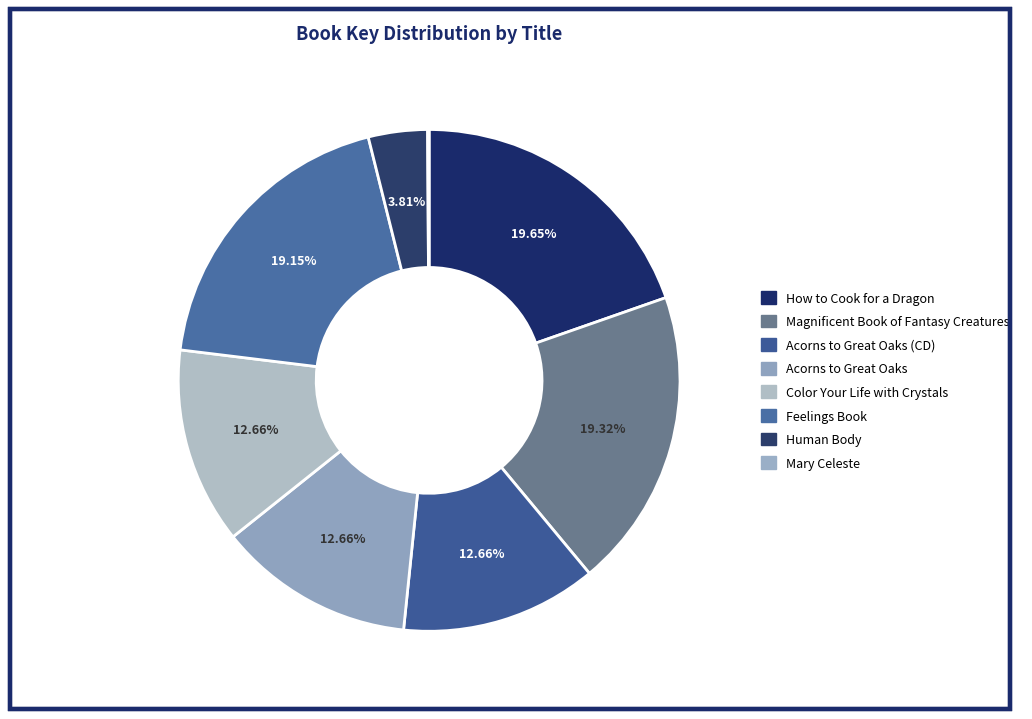

Which category has the biggest portion of the pie?

How to Cook for a Dragon